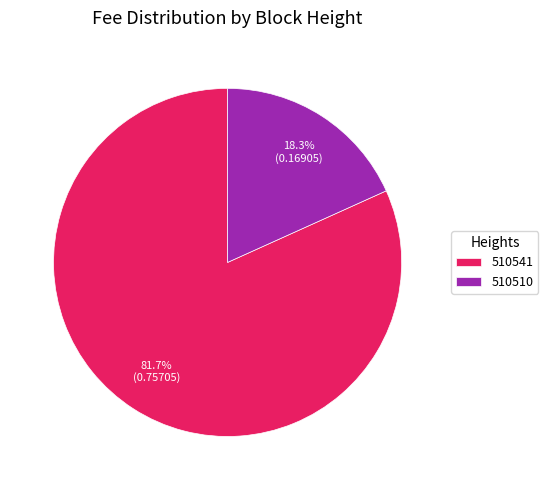

Count the number of slices in the pie.

2